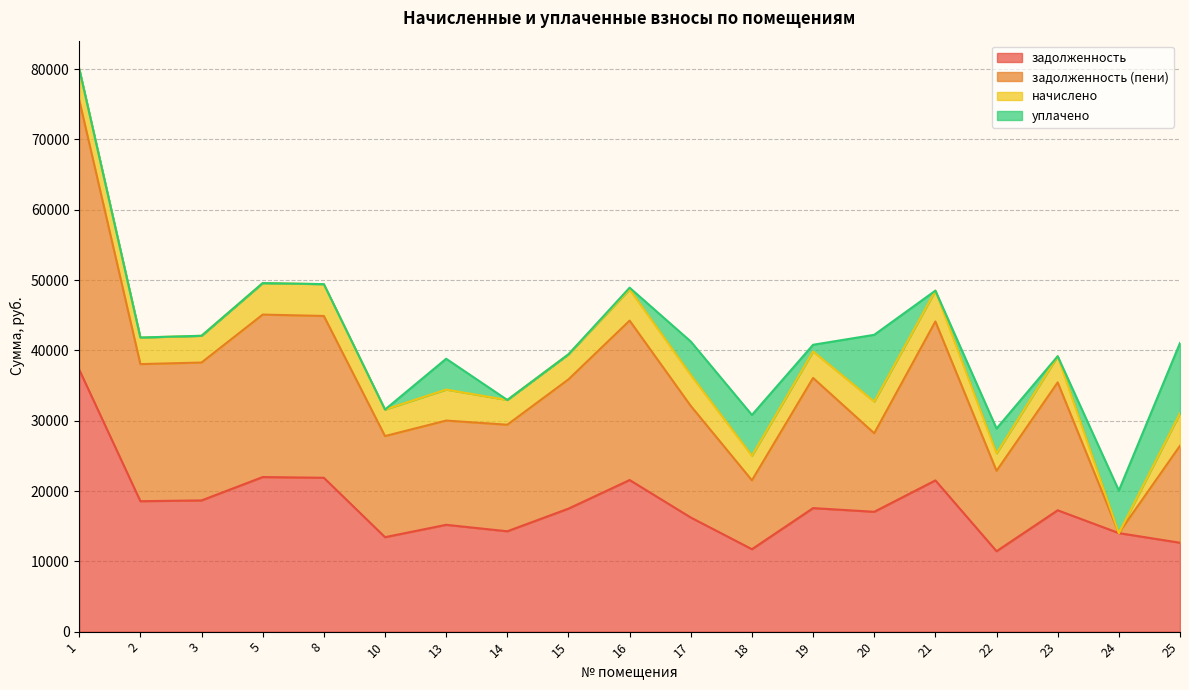

Is it true that задолженность equals 15192.9 at 13?

True